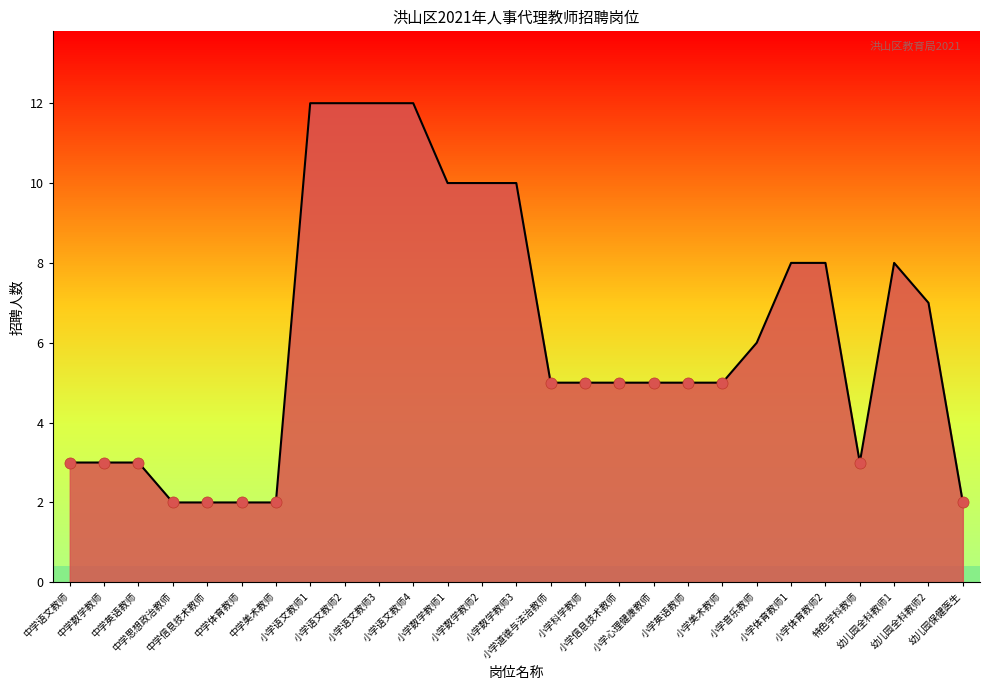

What is the maximum value shown in the chart?

12